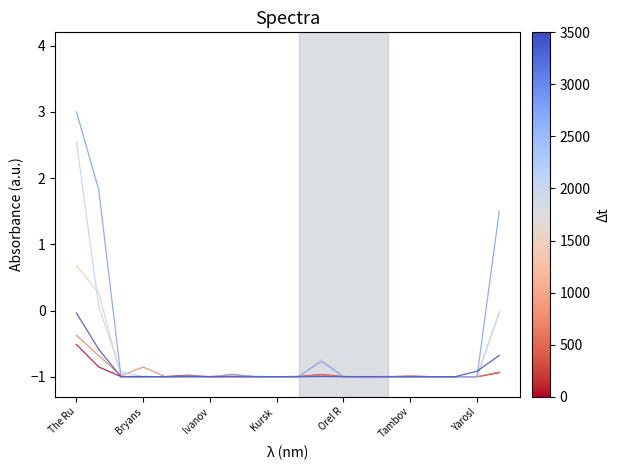

What is the minimum value shown in the chart?

-1.0